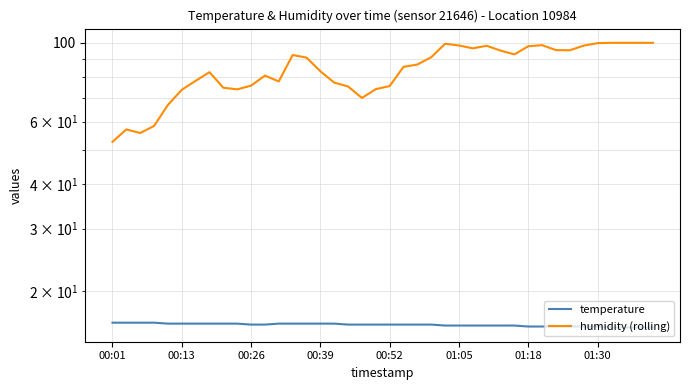

Where is temperature nearest to the value 16?

24